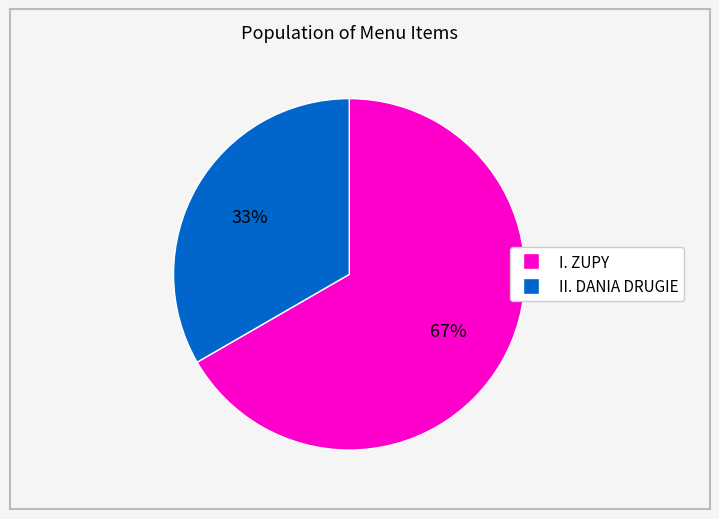

Is there any slice that represents more than half of the pie?

Yes